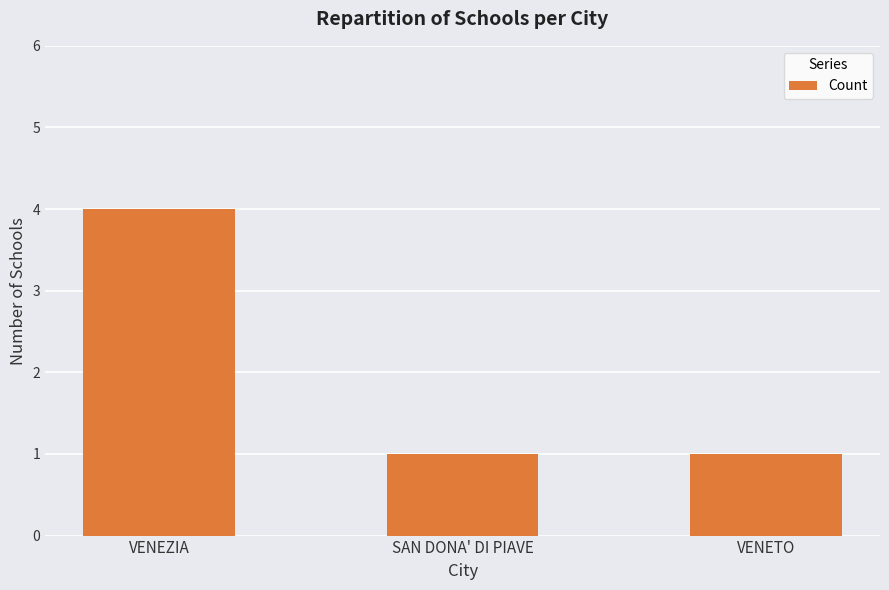

What is the value of the 2nd bar from the left?

1